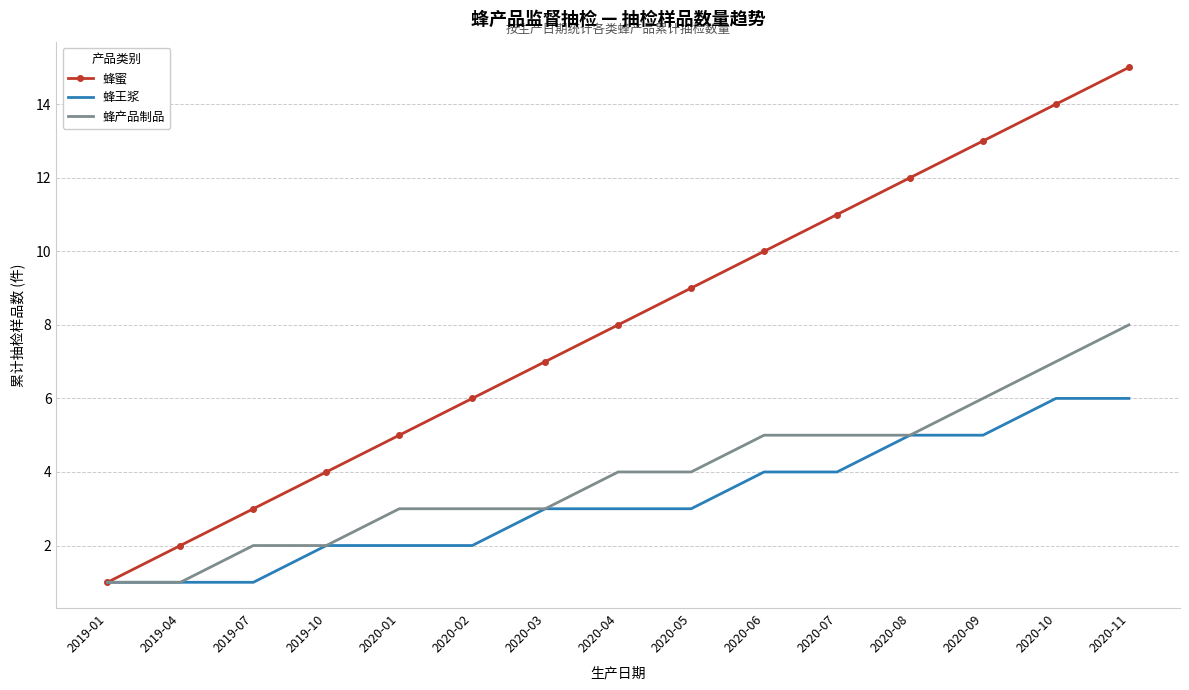

What is the average value of the 蜂蜜 series?

8